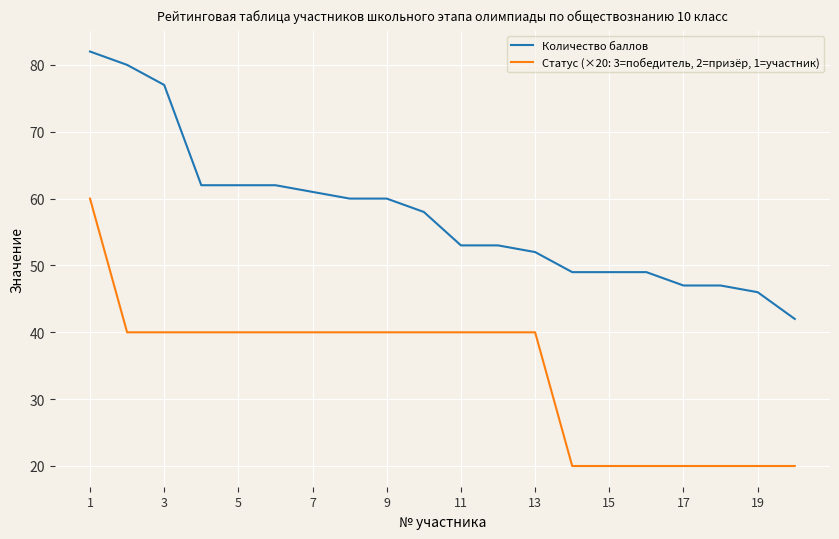

True or false: Статус (×20: 3=победитель, 2=призёр, 1=участник) and Количество баллов intersect in this chart.

False